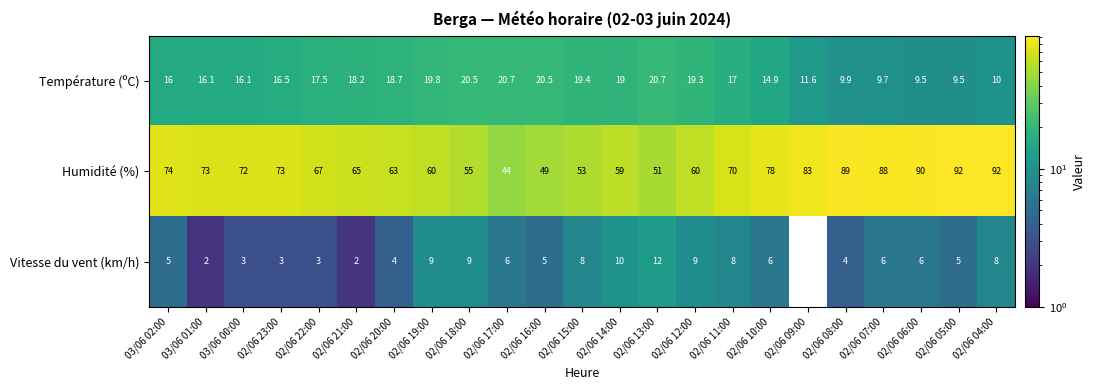

At which category is the sum across all series the highest?

02/06 04:00